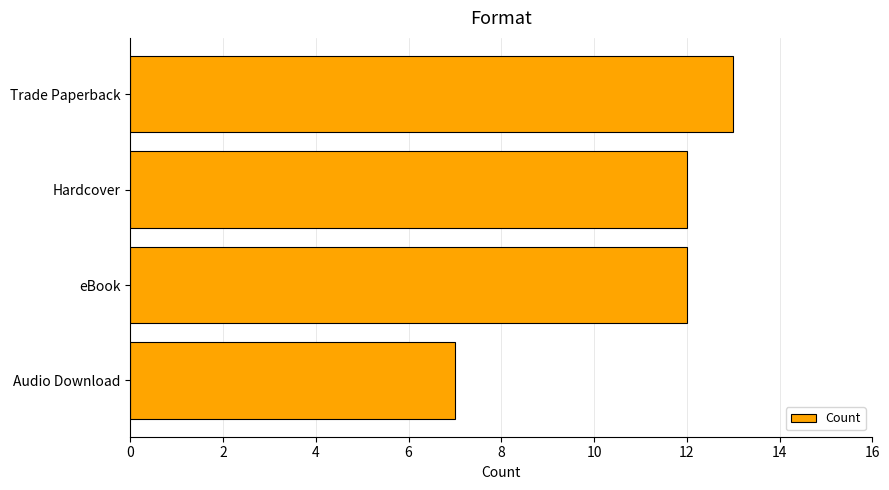

Approximately how many times larger is the value at Trade Paperback compared to eBook?

1.1